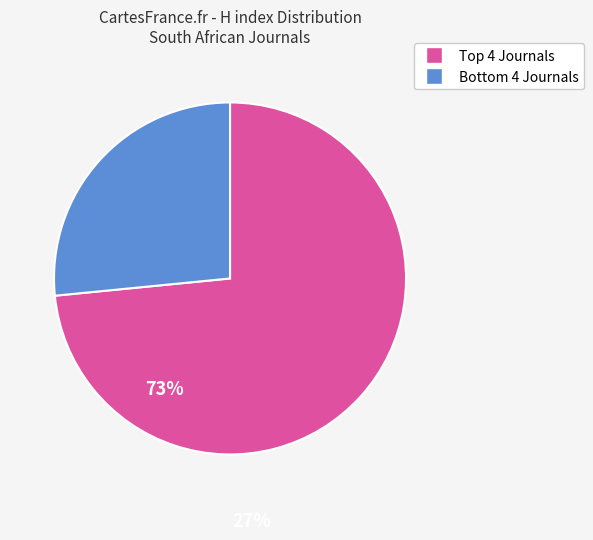

Is there any slice that represents more than half of the pie?

Yes